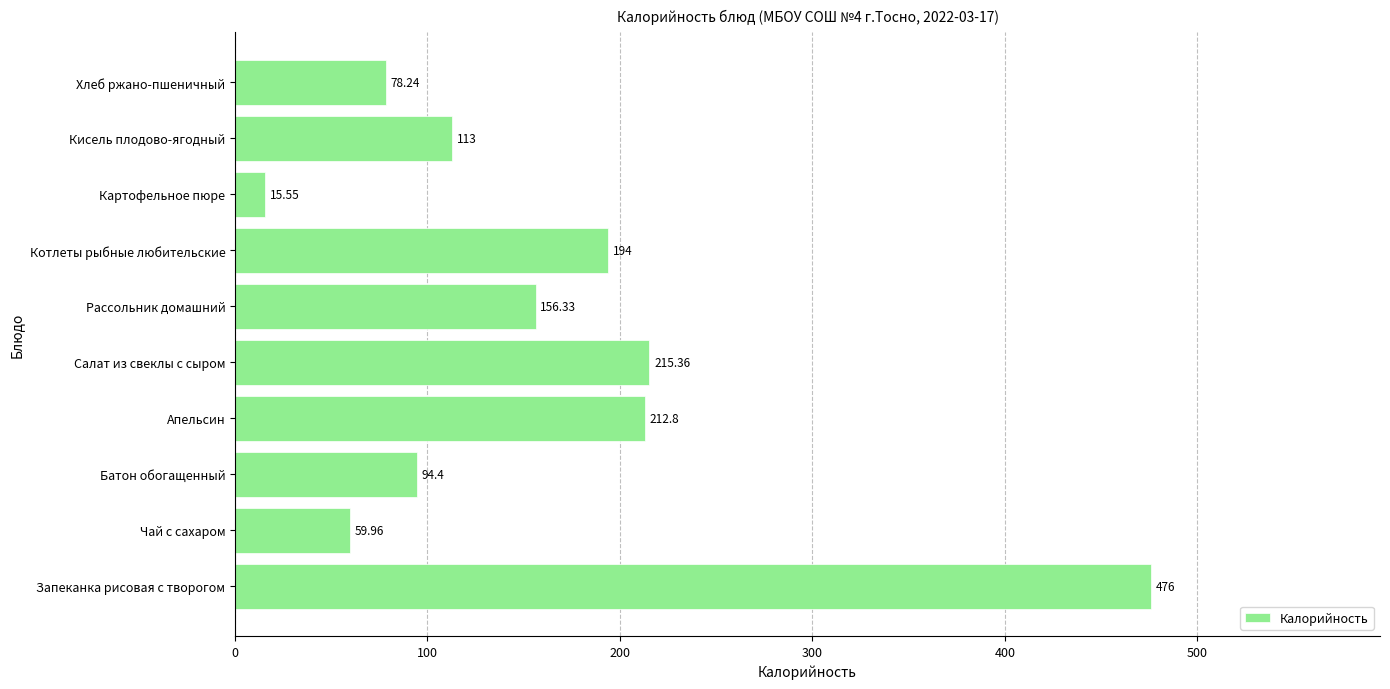

List the labels in order of value, smallest first.

Картофельное пюре, Чай с сахаром, Хлеб ржано-пшеничный, Батон обогащенный, Кисель плодово-ягодный, Рассольник домашний, Котлеты рыбные любительские, Апельсин, Салат из свеклы с сыром, Запеканка рисовая с творогом